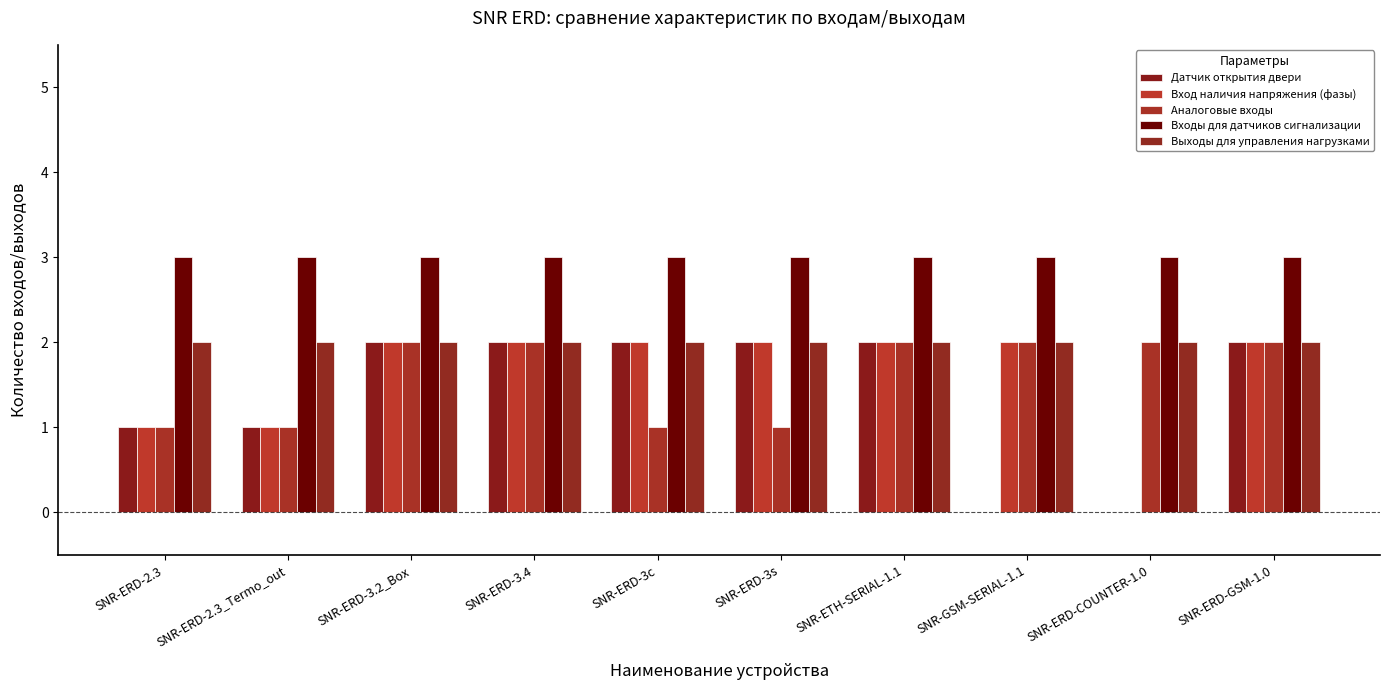

Are the bars grouped side by side (vs. stacked)?

Yes